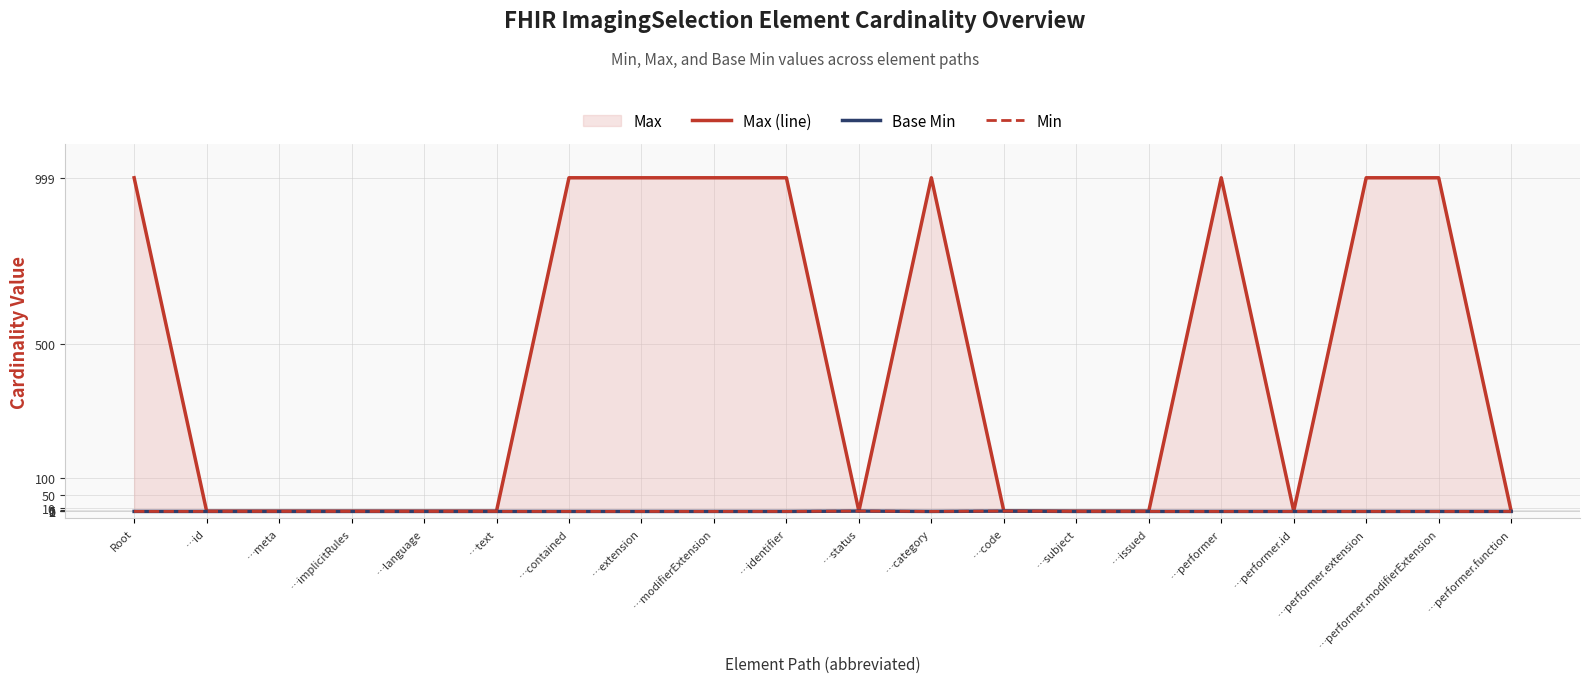

List the labels in order of Base Min value, smallest first.

Root, …id, …meta, …implicitRules, …language, …text, …contained, …extension, …modifierExtension, …identifier, …category, …subject, …issued, …performer, …performer.id, …performer.extension, …performer.modifierExtension, …performer.function, …status, …code